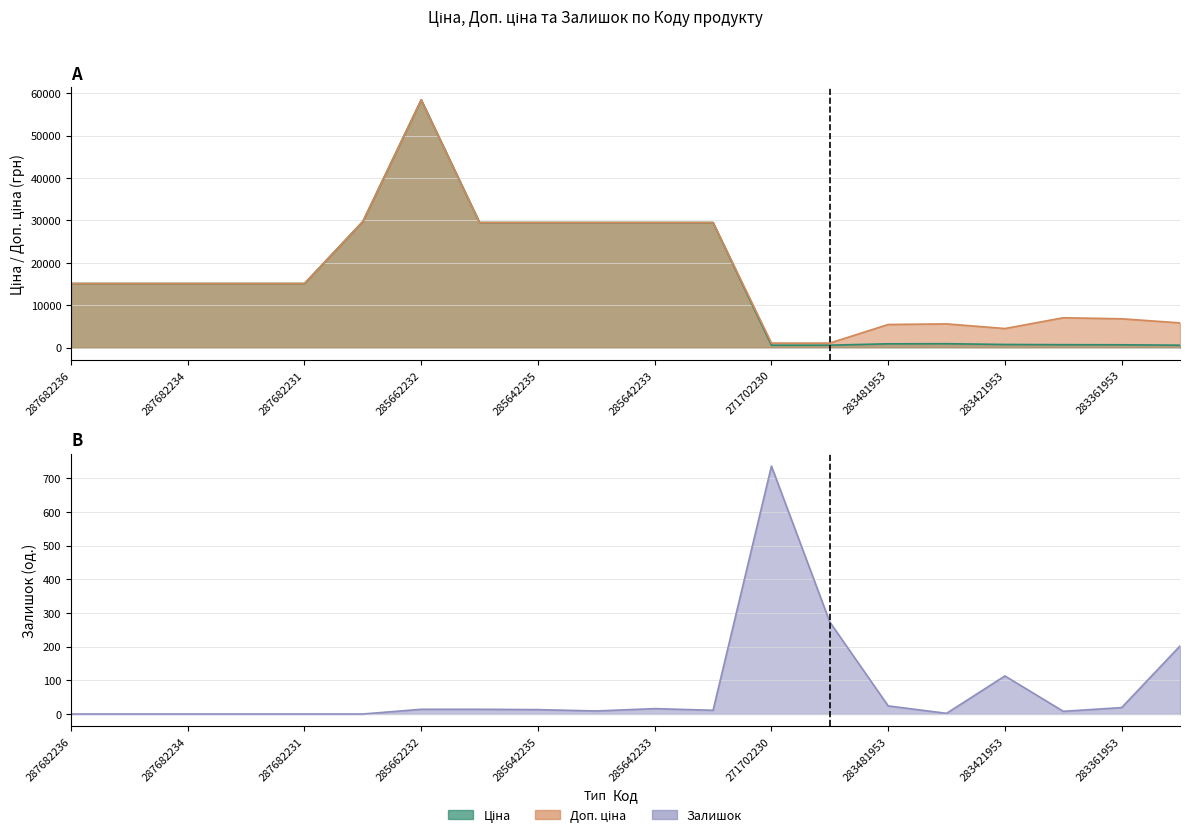

Which series has the widest spread of values?

Ціна